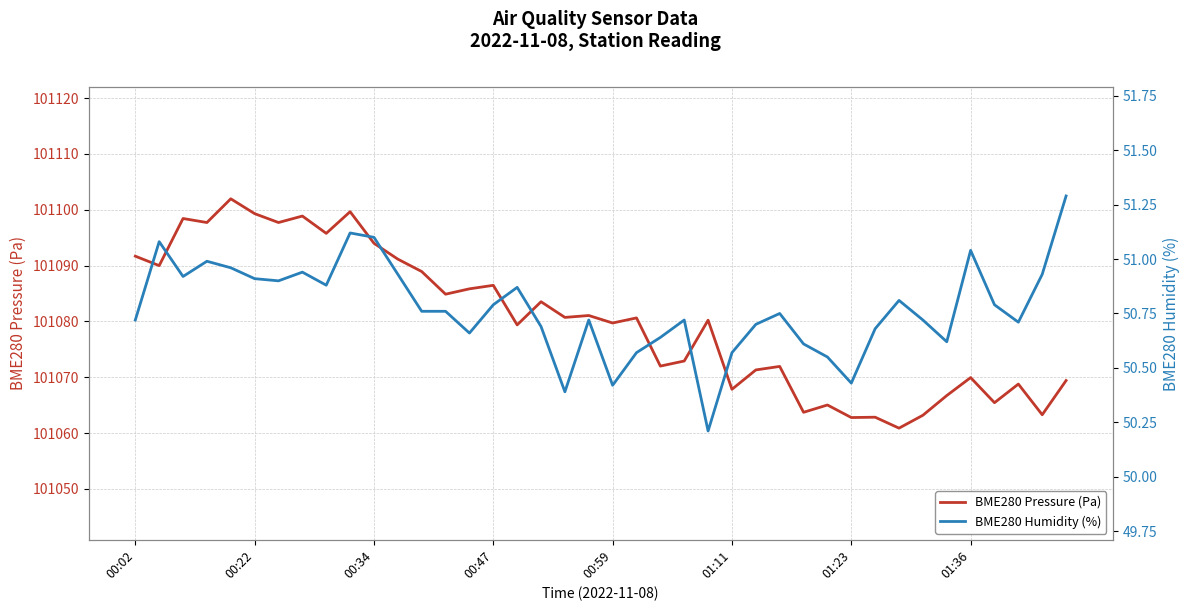

What is the sum of all BME280 Pressure (Pa) values?

4043205.7